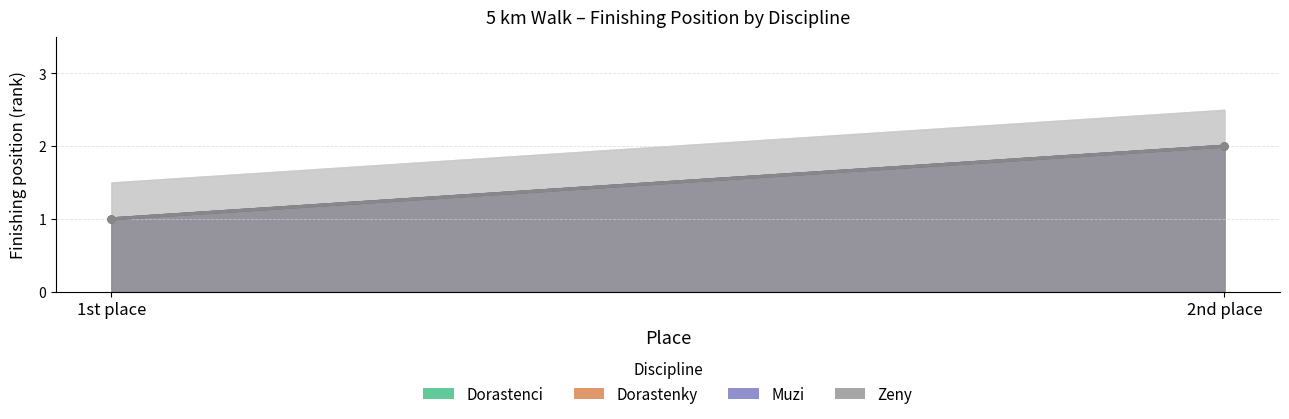

Is it true that Dorastenky equals 0 at 1st place?

False